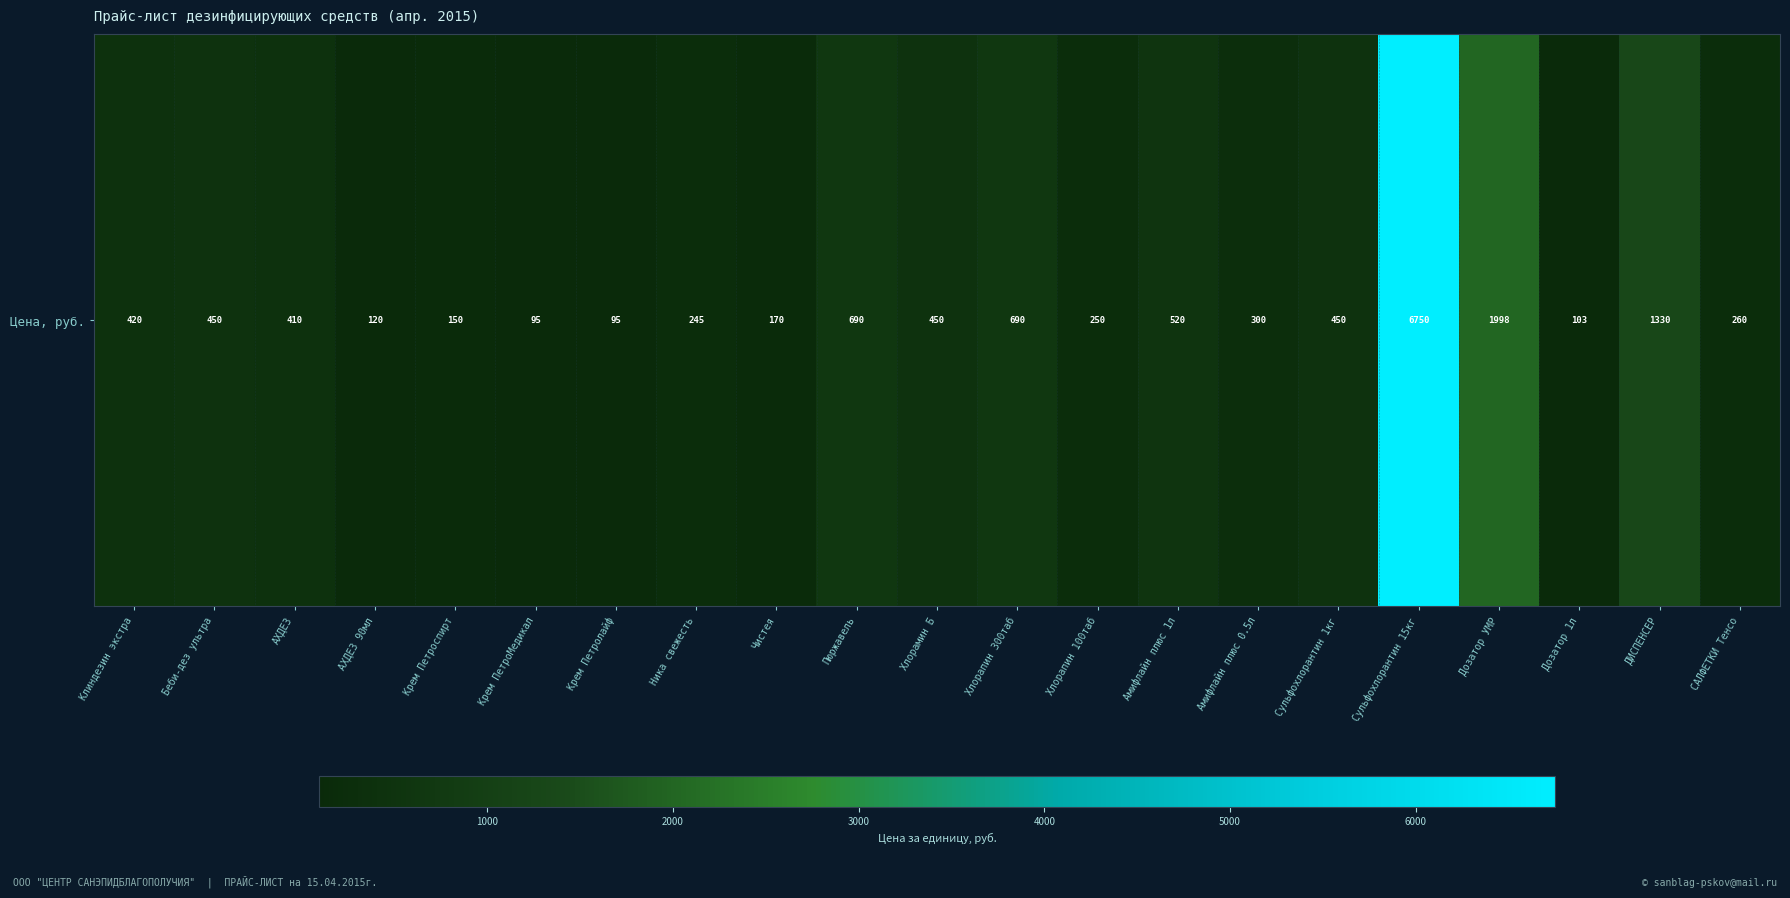

Is it true that the value at Клиндезин экстра is 97?

False